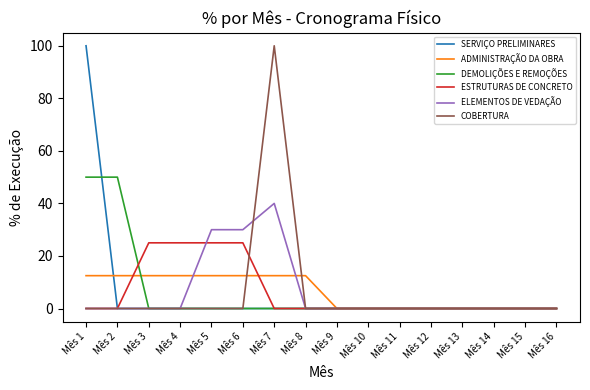

True or false: COBERTURA has a value of -54.7 at Mês 14.

False